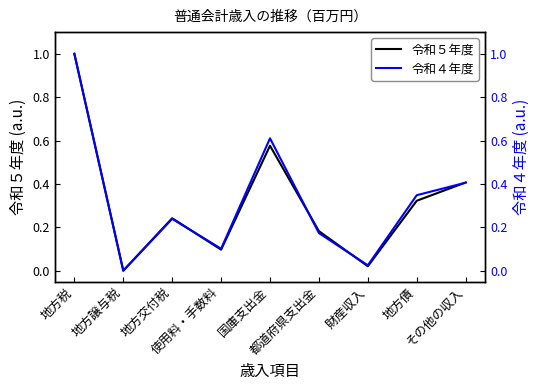

How many interior local peaks does the 令和５年度 series have?

2